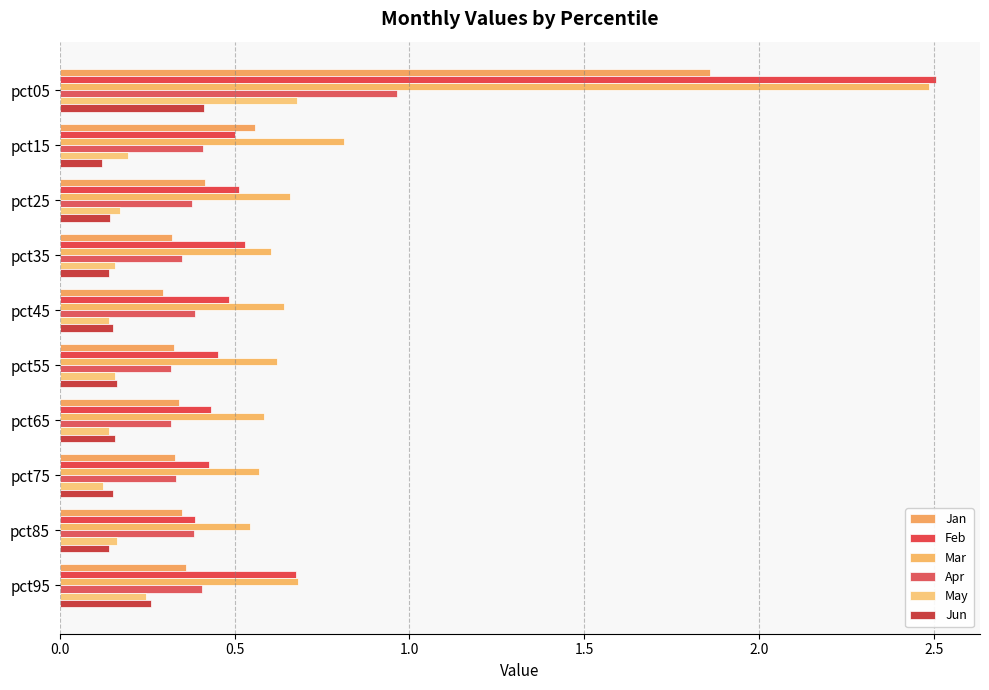

Which series has the widest spread of values?

Feb